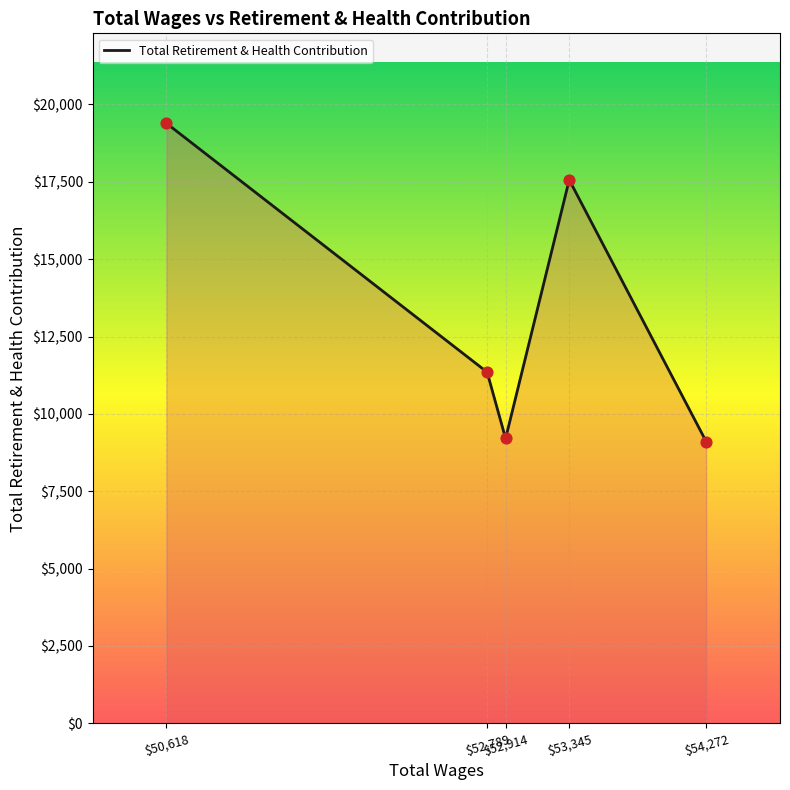

What is the maximum value shown in the chart?

19388